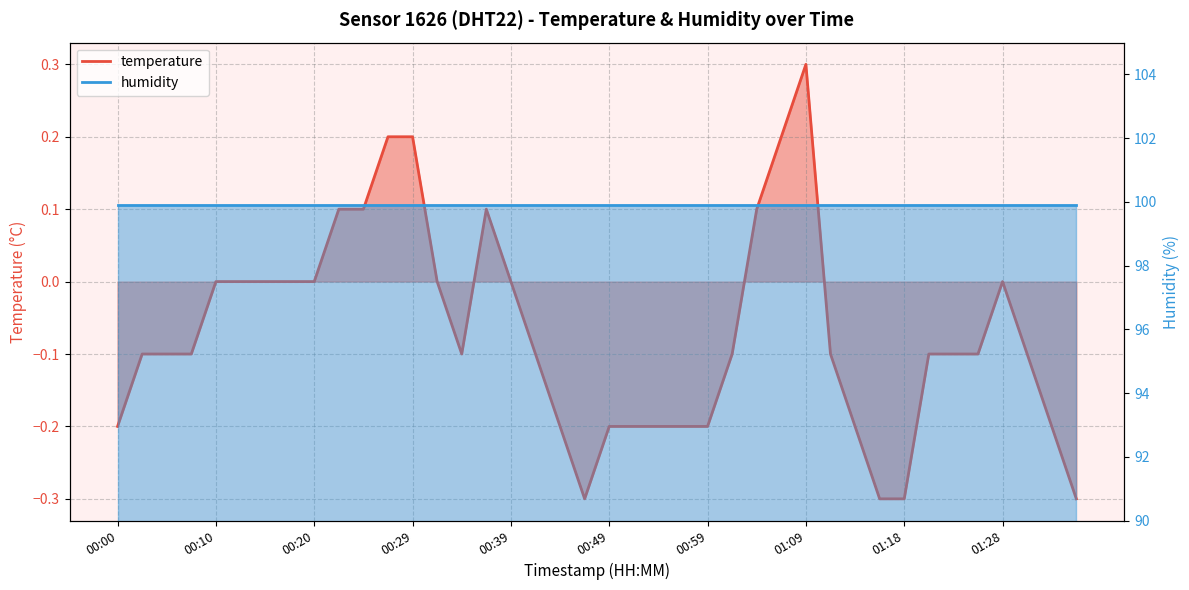

Where does the data first go above 0?

00:22